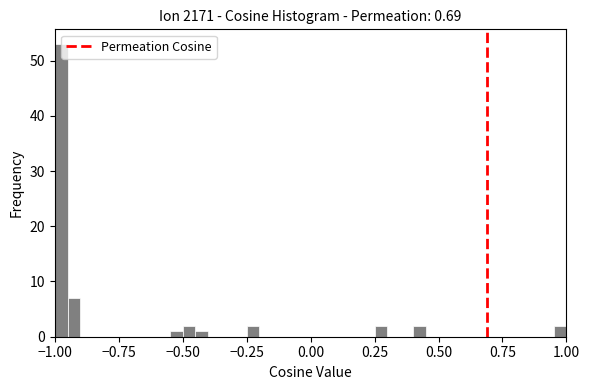

Read against the x-axis, roughly where is the centre of the tallest bar?

-0.95